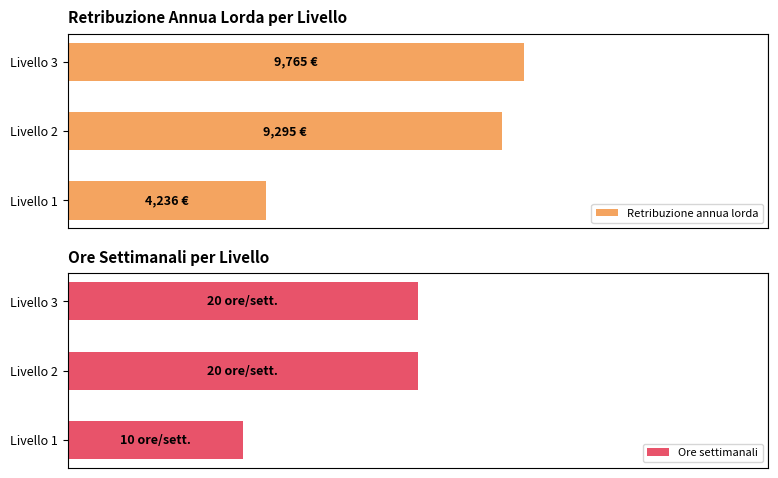

At how many categories does at least one series exceed 37?

2